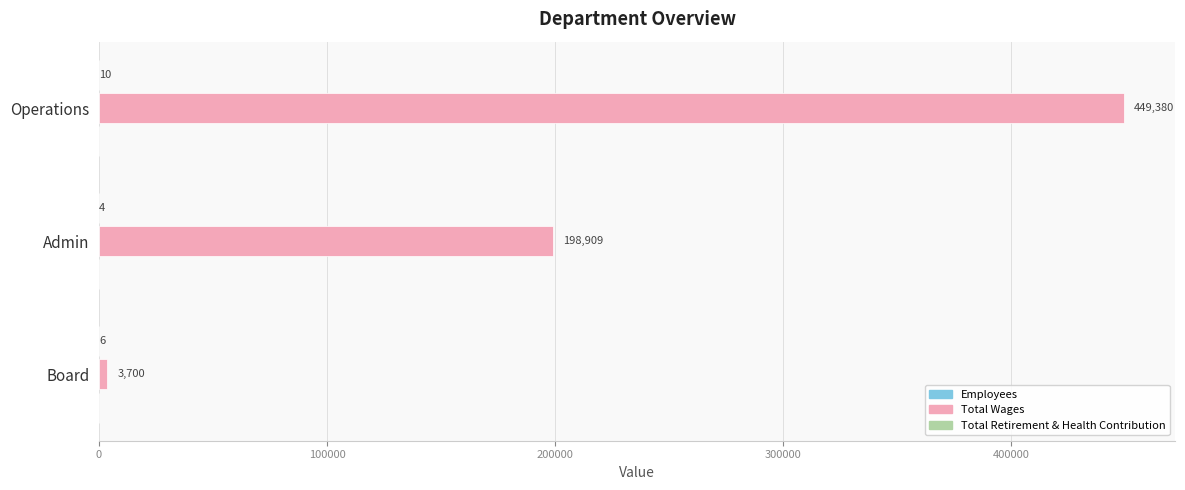

The Total Wages series shows 314890 at Admin. True or false?

False